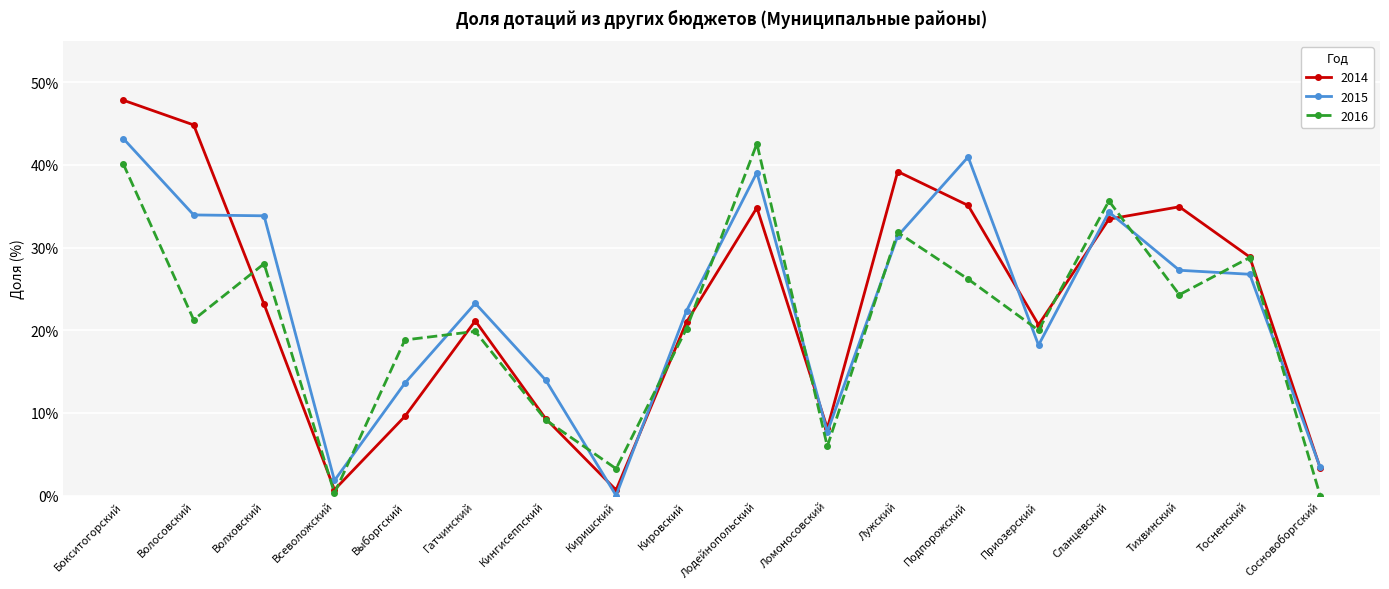

Between which two adjacent categories do 2015 and 2016 first intersect?

Всеволожский and Выборгский